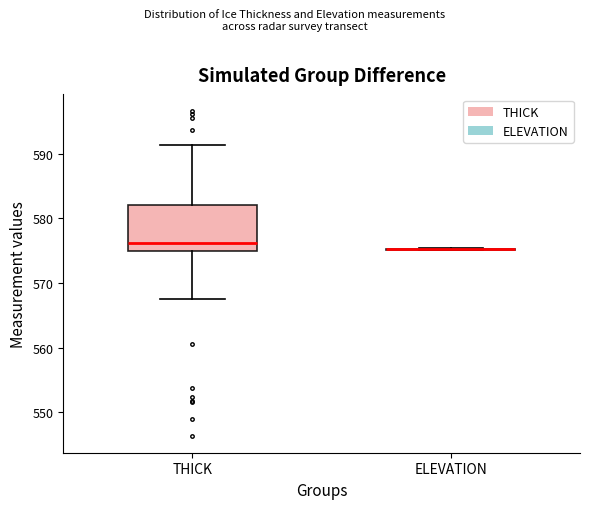

Reading left to right, read every box against the y-axis: the position of its median line, the range the box covers, and the ends of its whiskers. The values are not printed on the chart, so give them approximately, as read against the axis.

THICK: median 576, box 575 to 582, whiskers 568 to 591
ELEVATION: box collapsed to a line at 575, whiskers 575 to 575